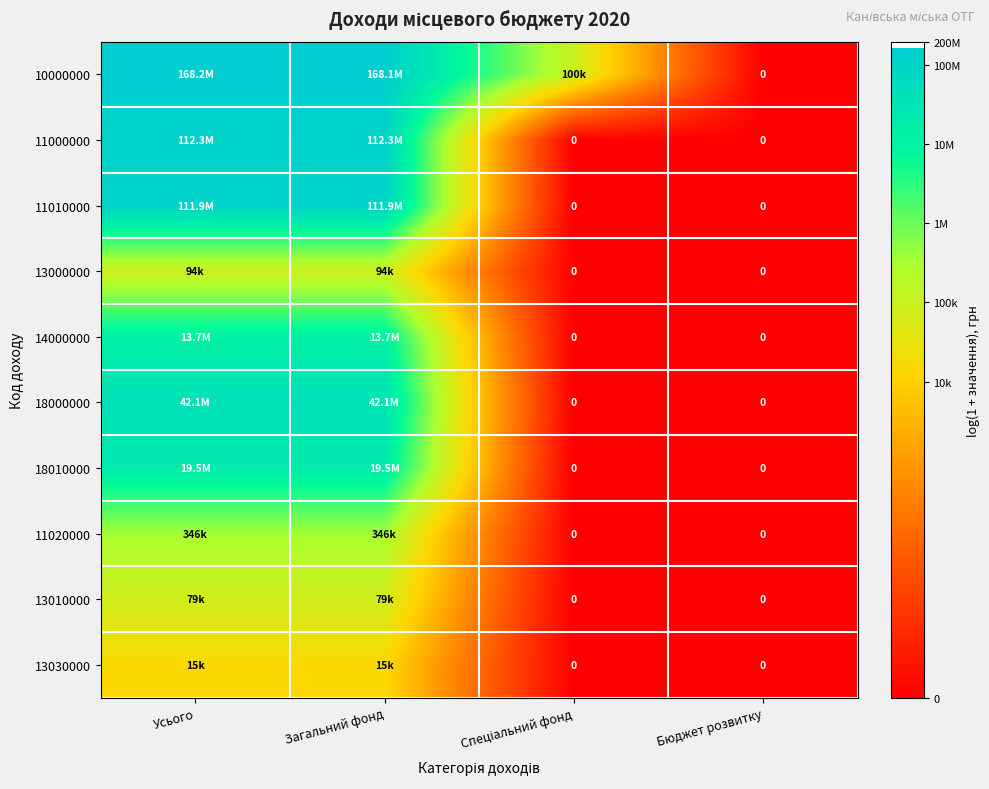

The 11020000 series shows 4.3 at Бюджет розвитку. True or false?

False